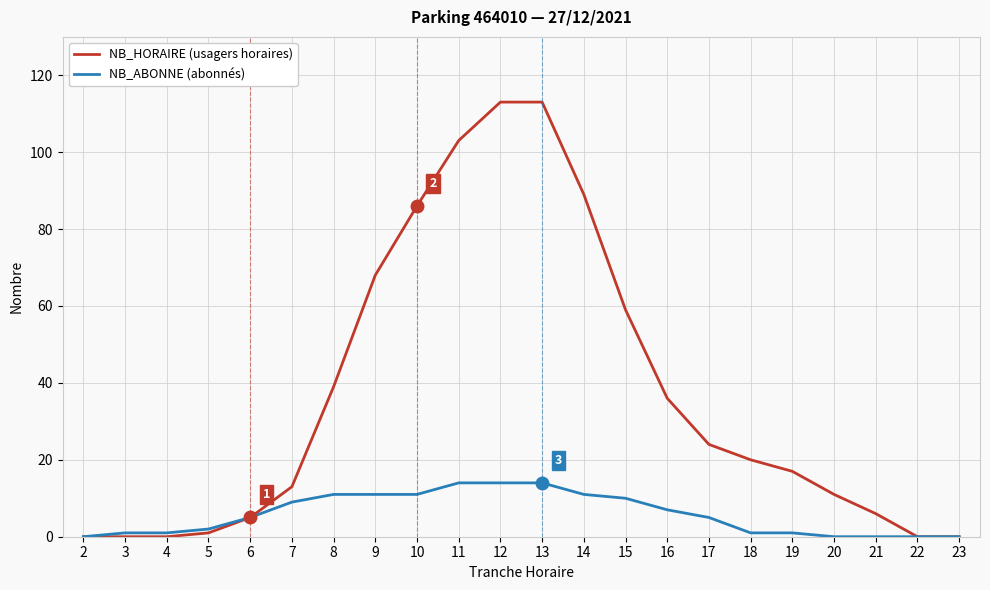

What is the greatest value displayed?

113